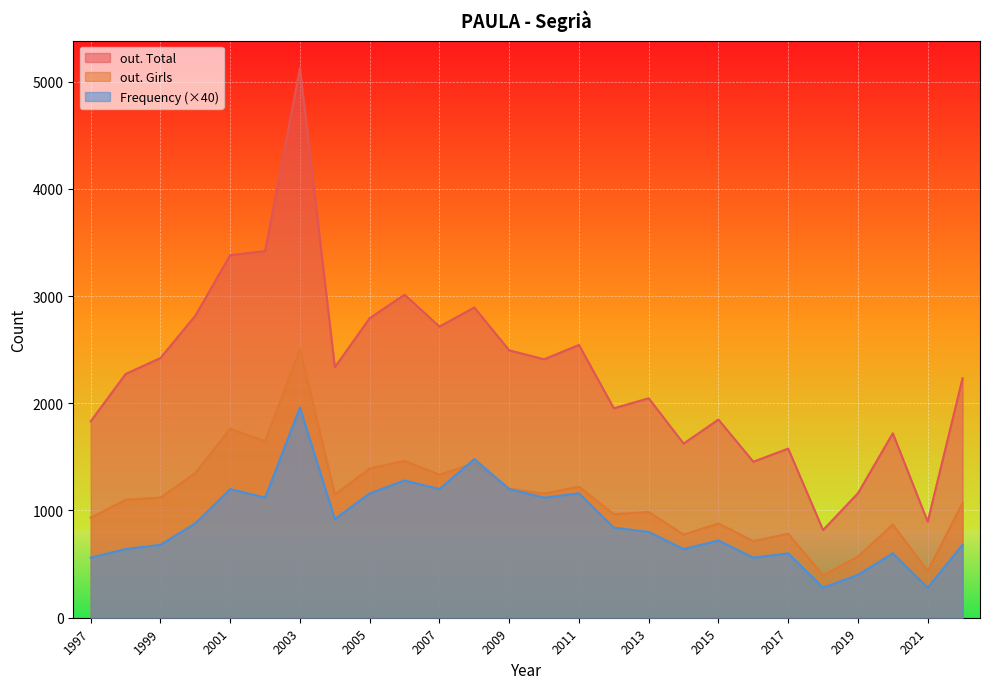

True or false: Frequency has a value of 17 at 2022.

True